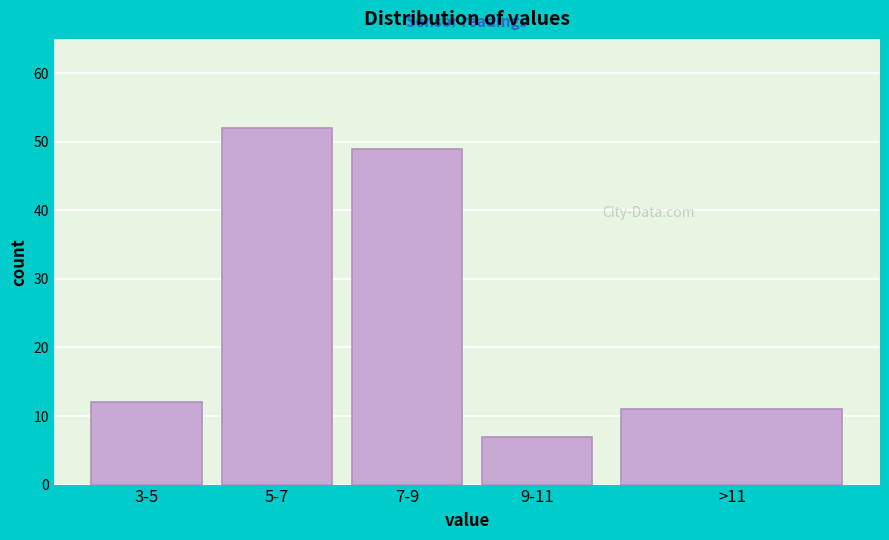

Reading left to right, extract all data points from this chart.

3-5=12	5-7=52	7-9=49	9-11=7	>11=11